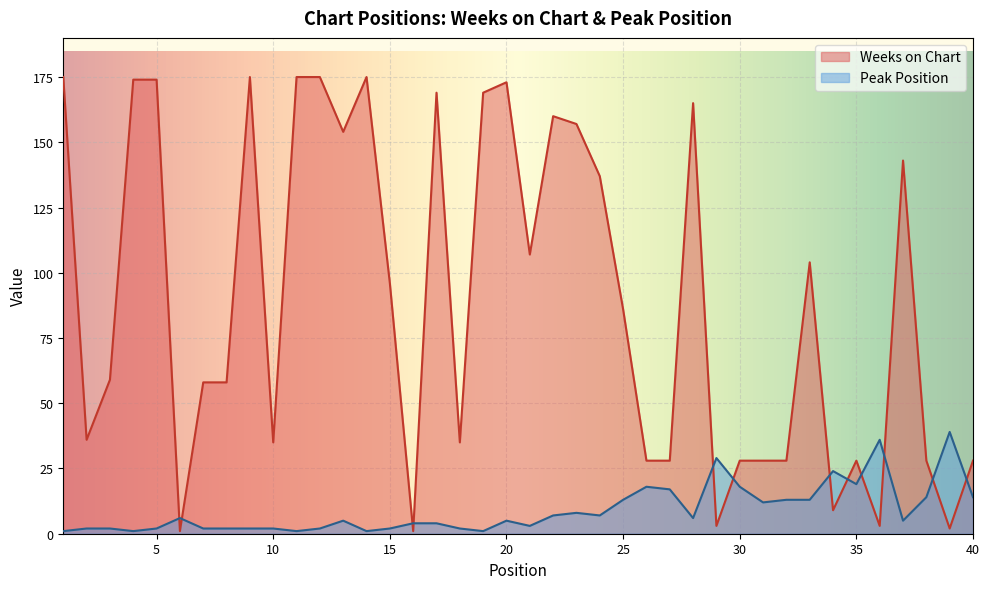

Which series ends up on top after the final intersection of Peak Position and Weeks on Chart?

Weeks on Chart